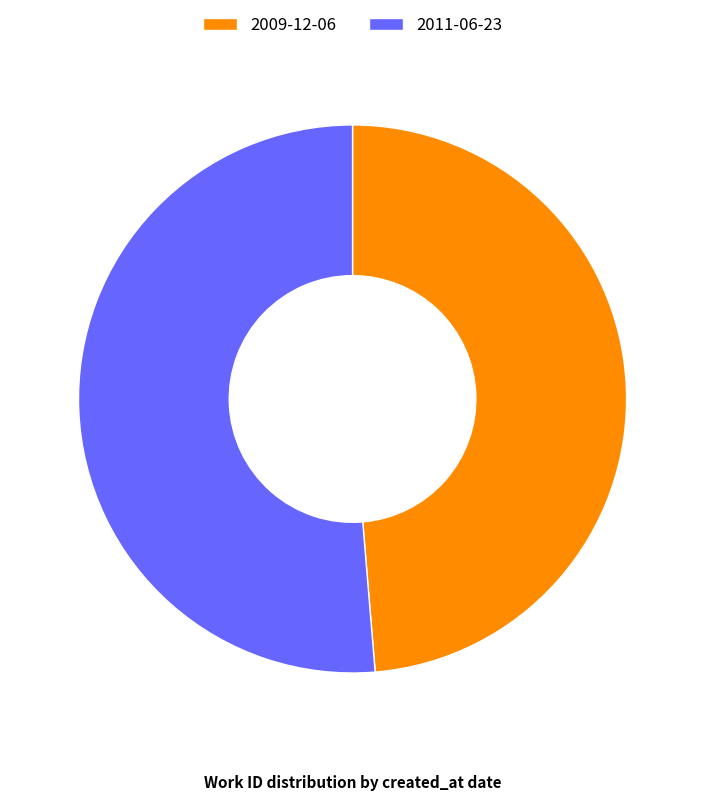

Count the number of slices in the pie.

2